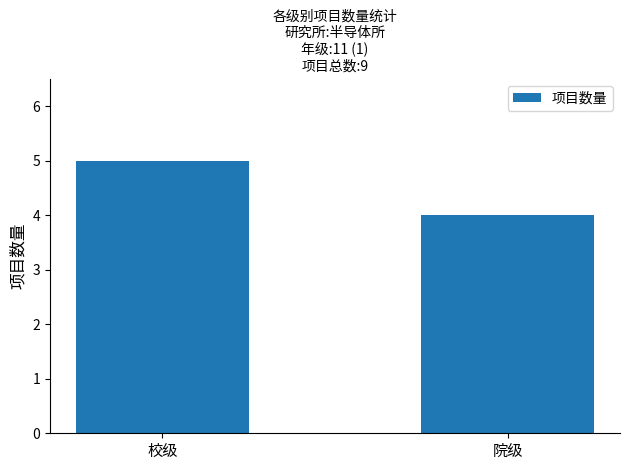

Does the chart contain any negative values?

No